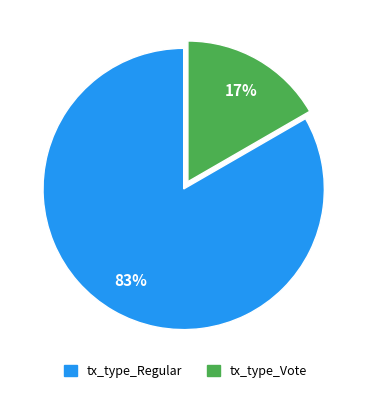

Do tx_type_Vote and tx_type_Regular together represent more than half of the pie?

Yes